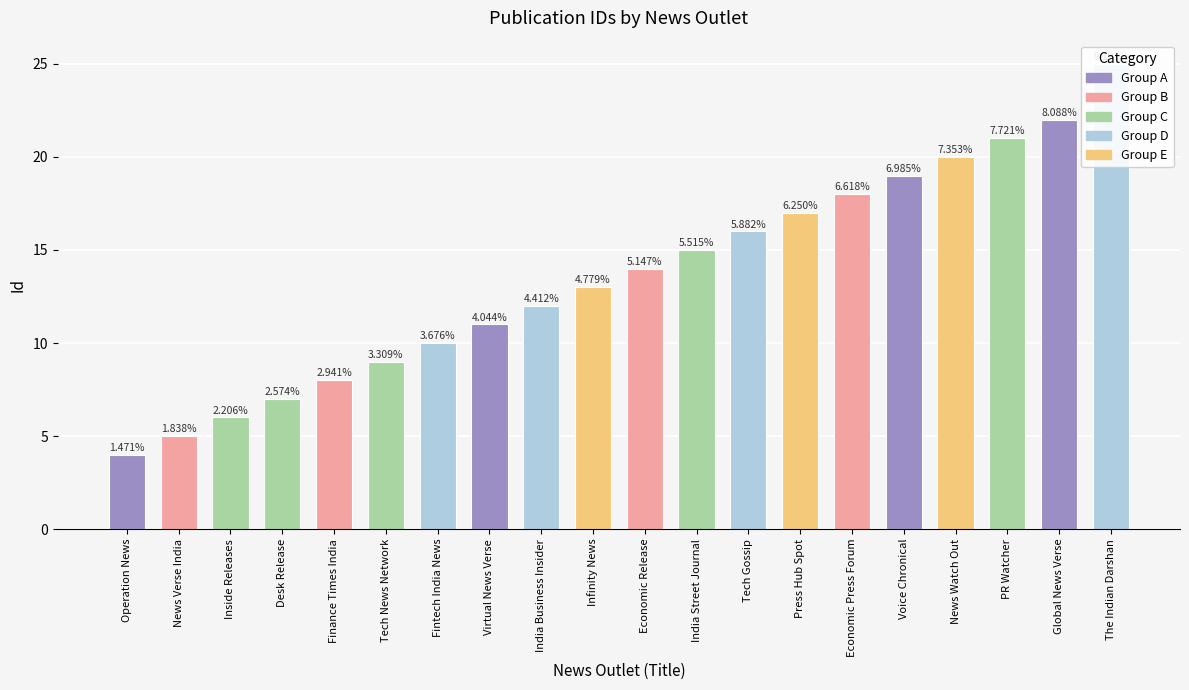

What is the approximate value at Virtual News Verse, to the nearest 10?

10